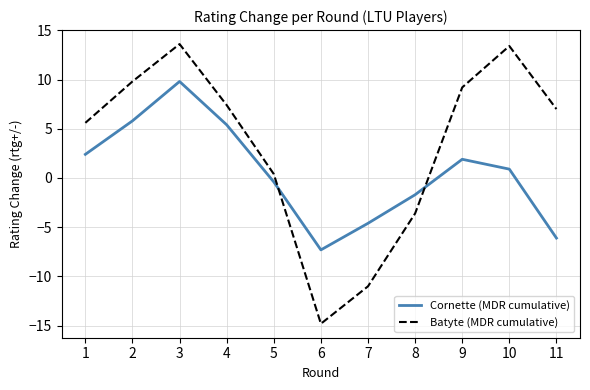

At which label is Batyte (MDR cumulative) closest to 0?

5